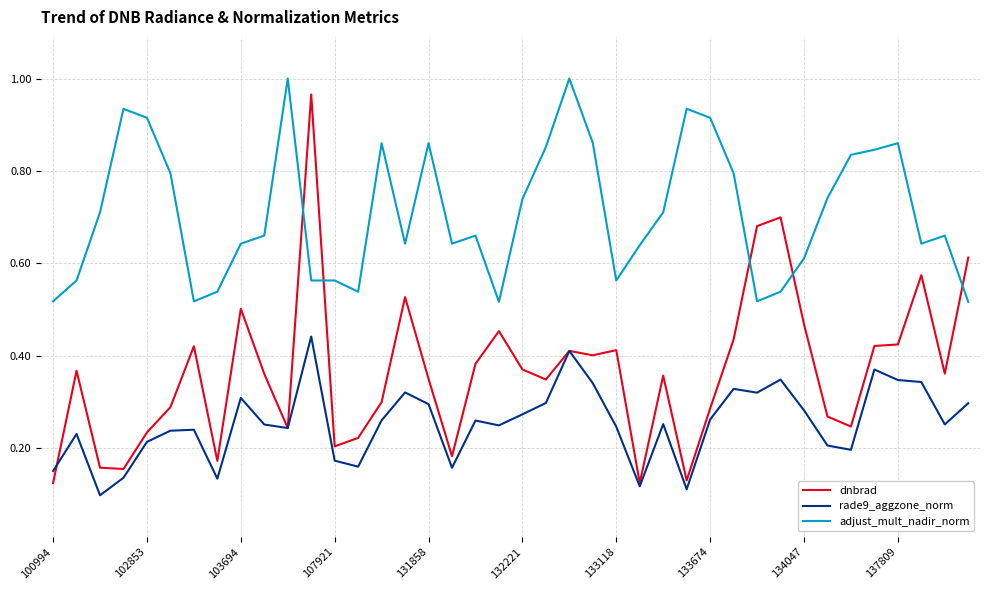

Which series has the largest range (max minus min)?

dnbrad